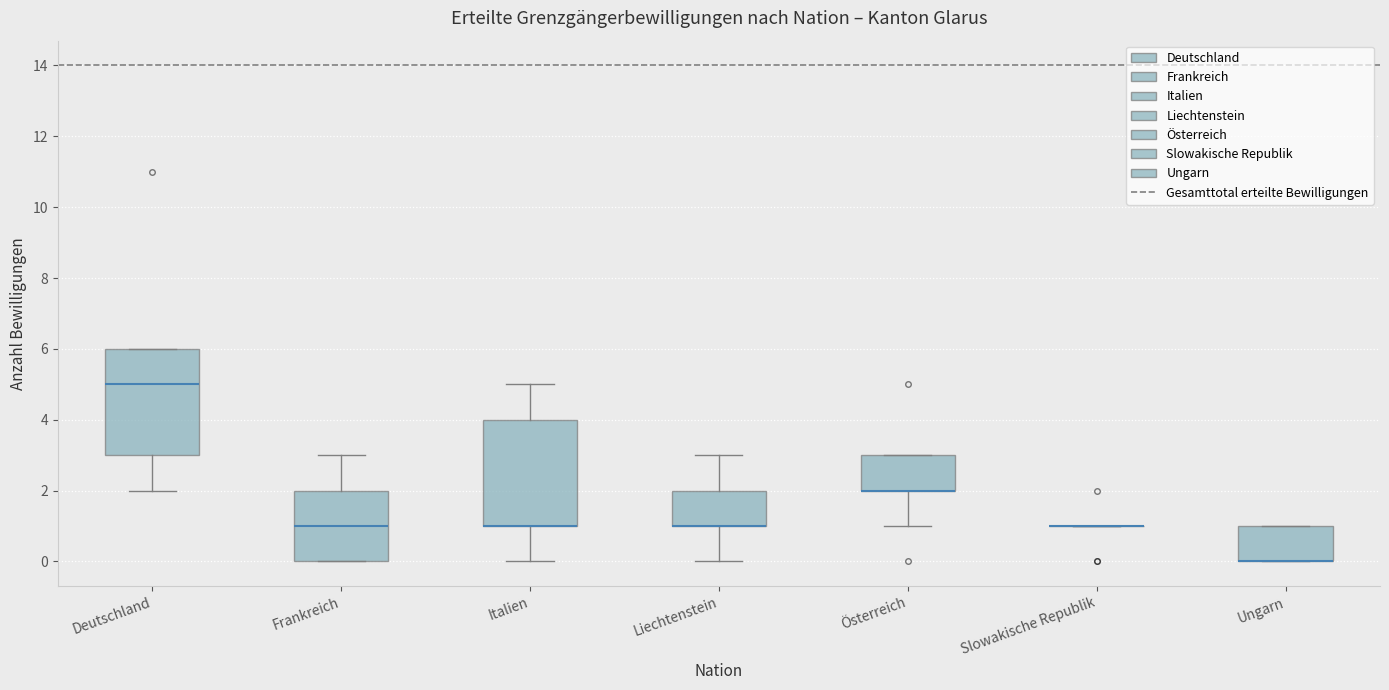

Reading left to right, read every box against the y-axis: the position of its median line, the range the box covers, and the ends of its whiskers. The values are not printed on the chart, so give them approximately, as read against the axis.

Deutschland: median 5, box 3 to 6, whiskers 2 to 6
Frankreich: median 1, box 0 to 2, whiskers 0 to 3
Italien: median 1 (drawn on the box's lower edge), box 1 to 4, whiskers 0 to 5
Liechtenstein: median 1 (drawn on the box's lower edge), box 1 to 2, whiskers 0 to 3
Österreich: median 2 (drawn on the box's lower edge), box 2 to 3, whiskers 1 to 3
Slowakische Republik: box collapsed to a line at 1, whiskers 1 to 1
Ungarn: median 0 (drawn on the box's lower edge), box 0 to 1, whiskers 0 to 1